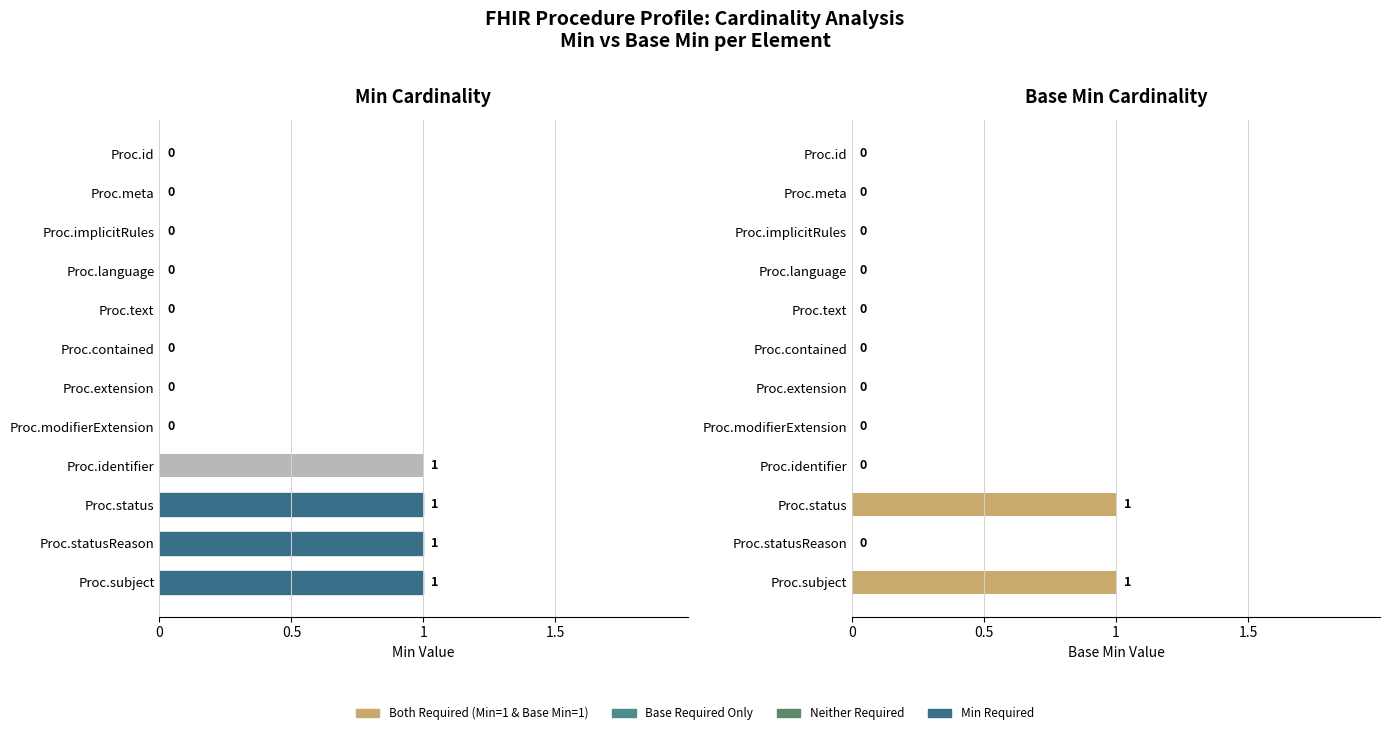

Are the bars grouped side by side (vs. stacked)?

Yes